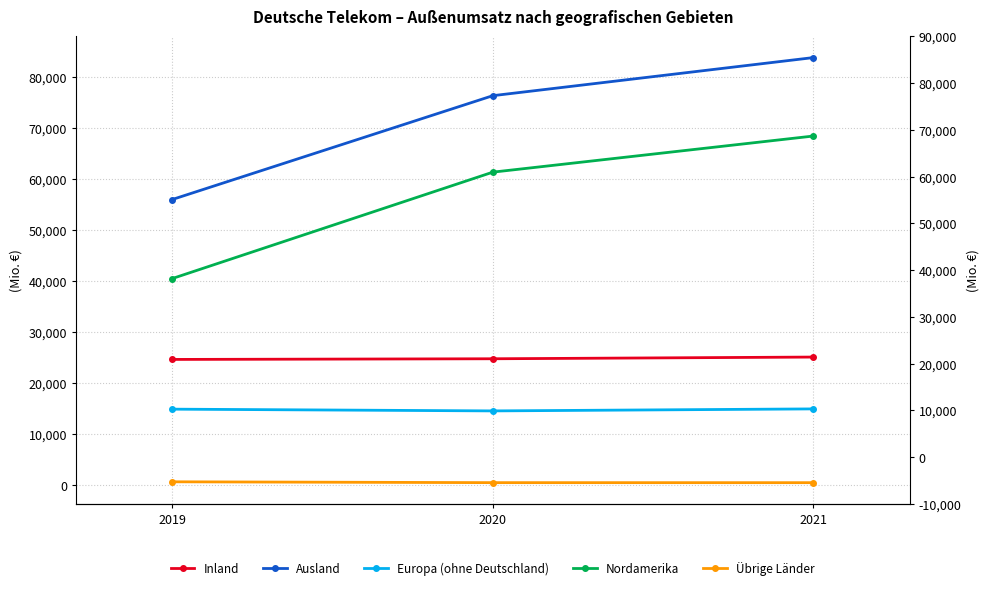

Reading right to left, what are all the values shown in this chart?

Inland: 25064	24730	24600
Ausland: 83731	76269	55930
Europa (ohne Deutschland): 14909	14517	14858
Nordamerika: 68363	61288	40445
Übrige Länder: 458	463	628